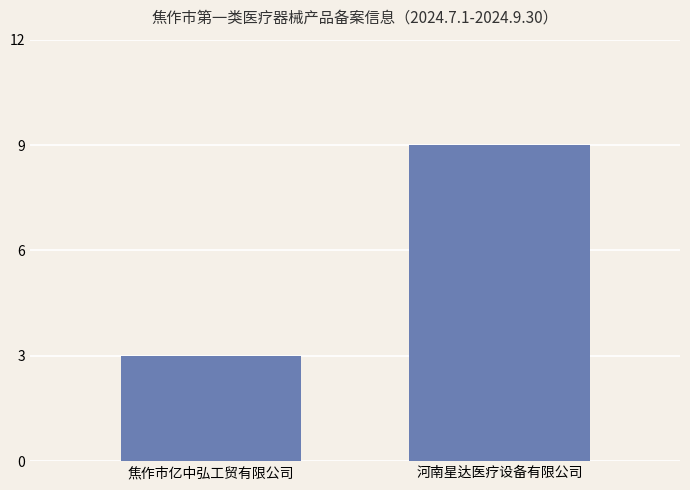

Reading left to right, extract all data points from this chart.

3	9